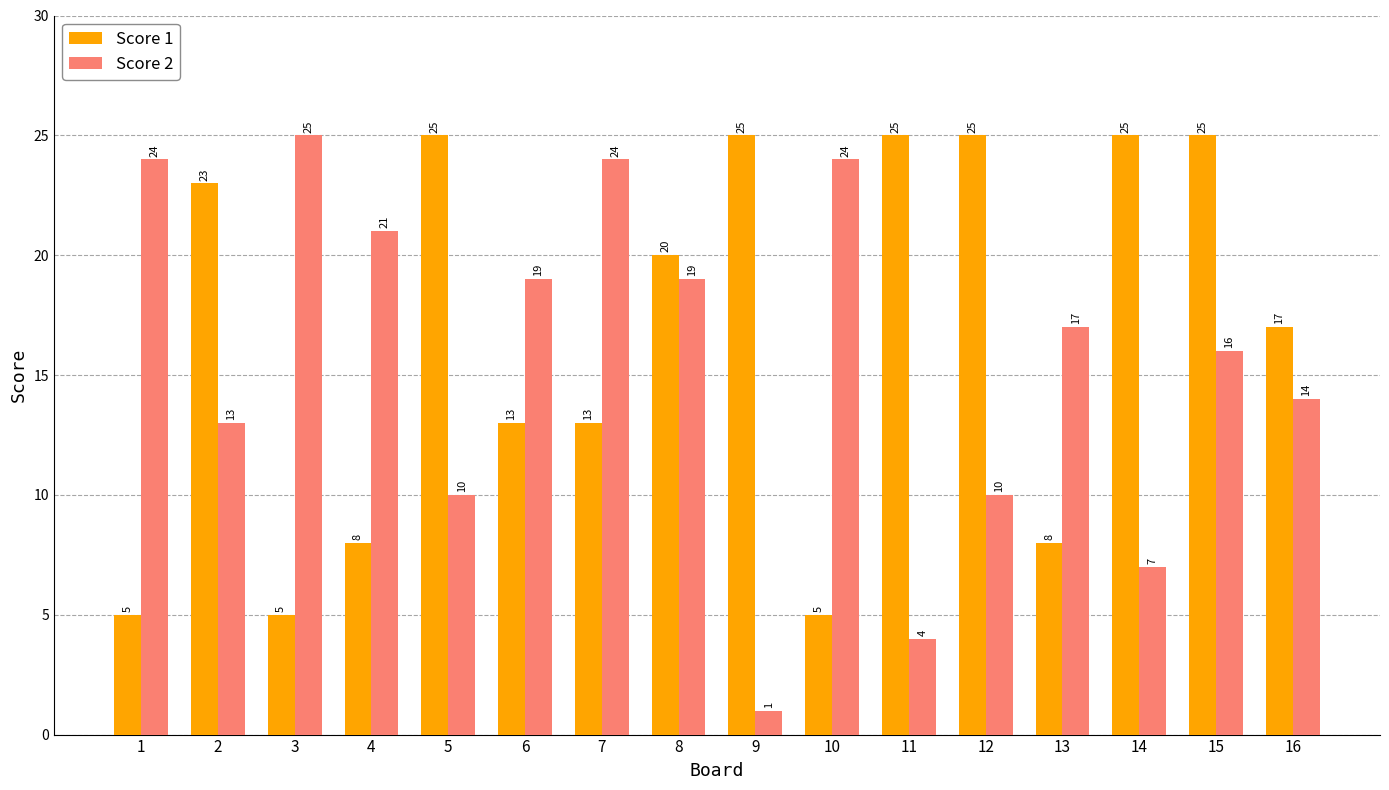

How many values in the Score 1 series are below 20?

8